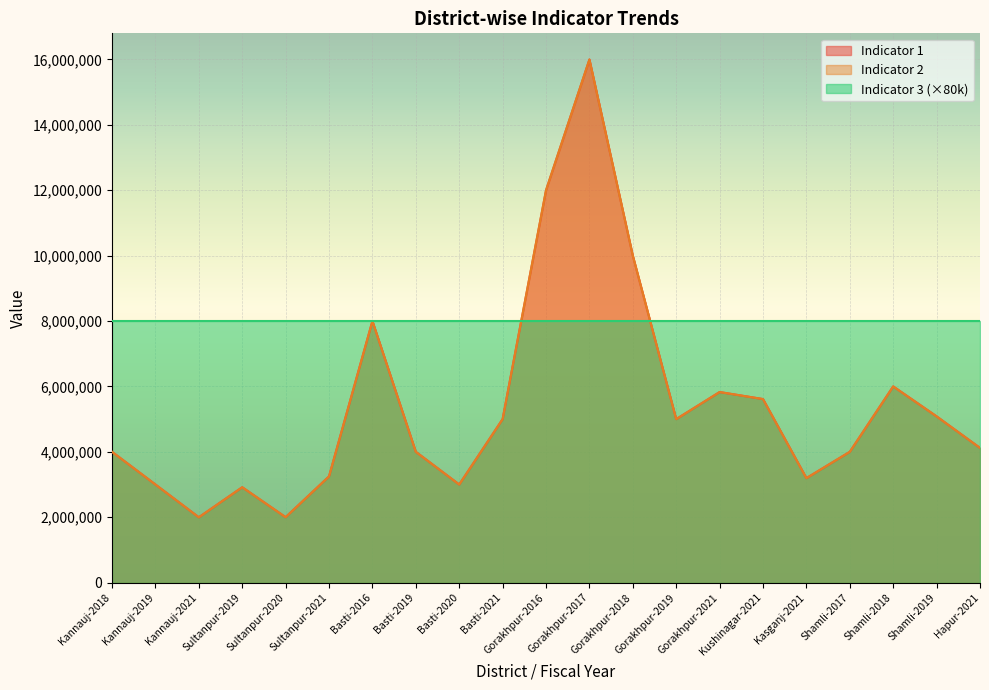

Which series has the largest total across all categories?

Indicator 1